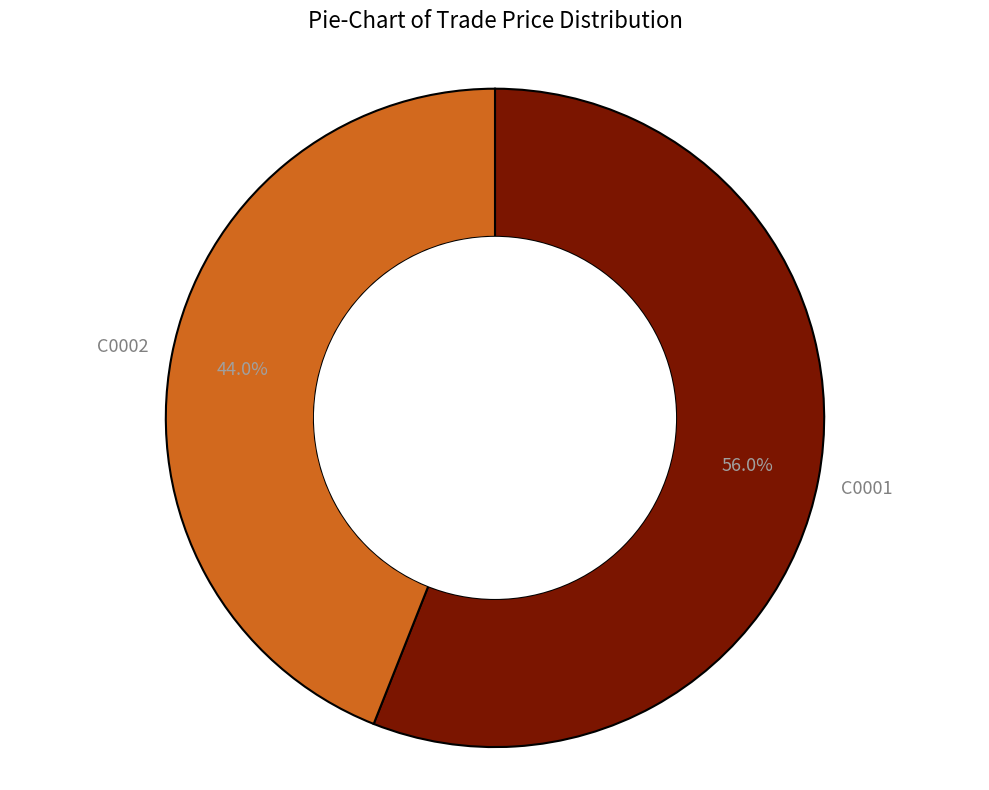

Count the number of slices in the pie.

2